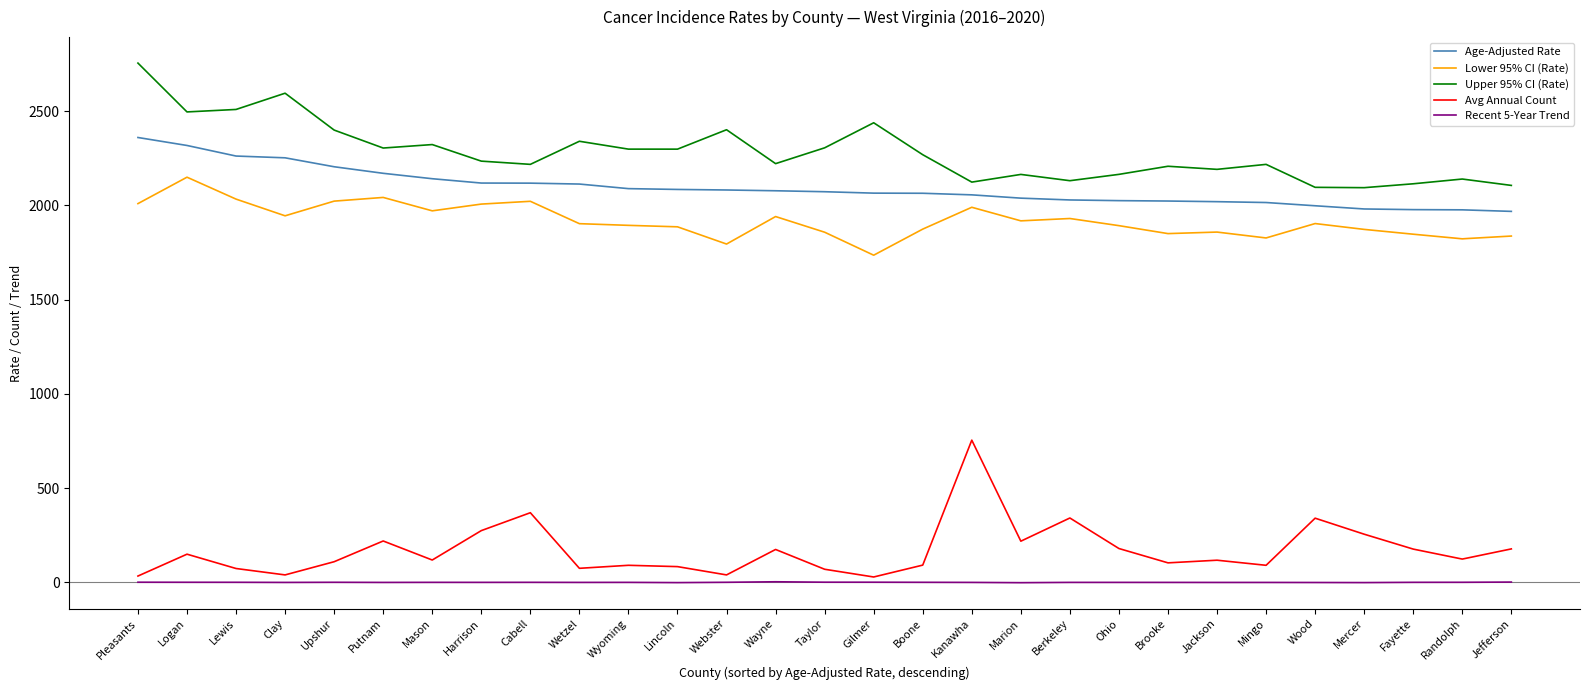

What is the minimum value for Upper 95% CI (Rate)?

2093.6